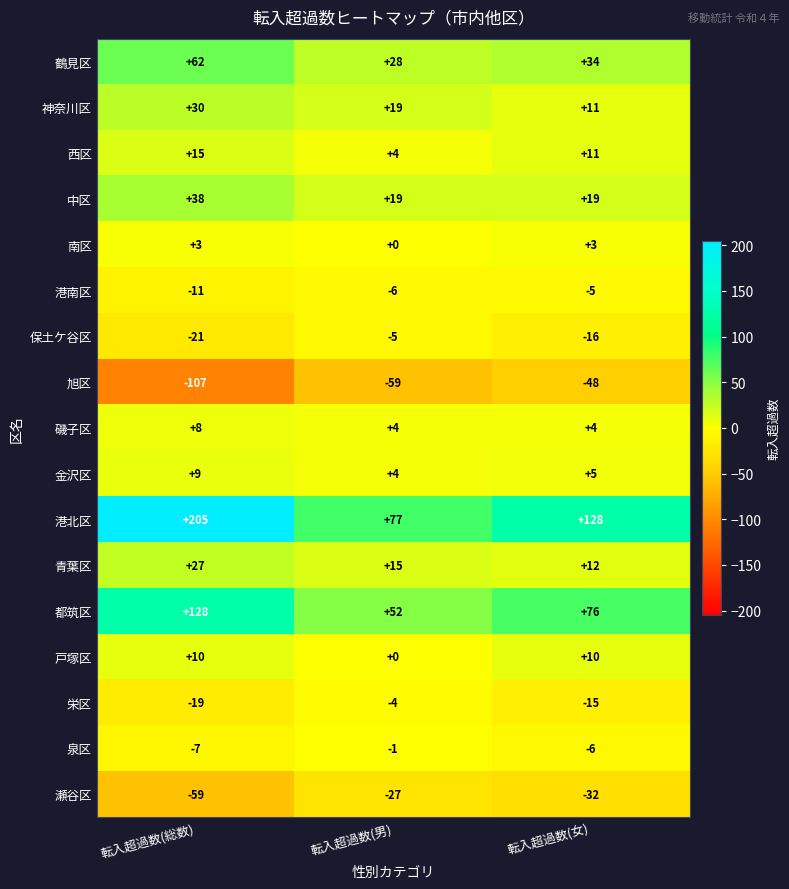

The 泉区 series shows -7 at 転入超過数(総数). True or false?

True